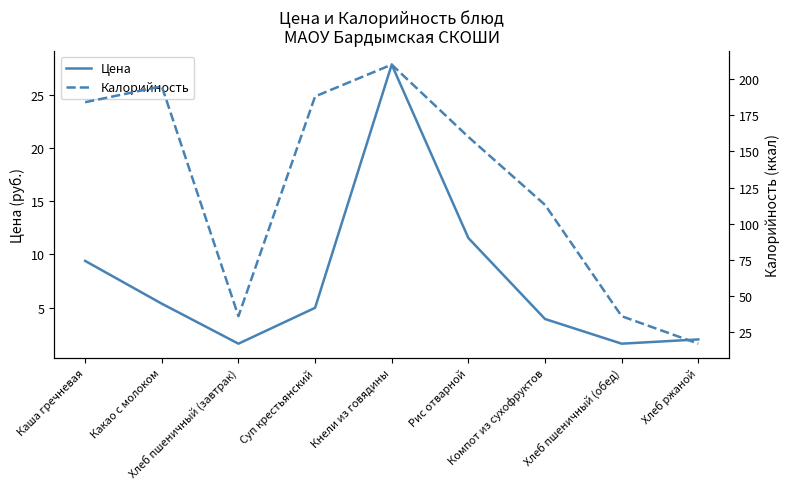

At how many categories does at least one series exceed 131?

5